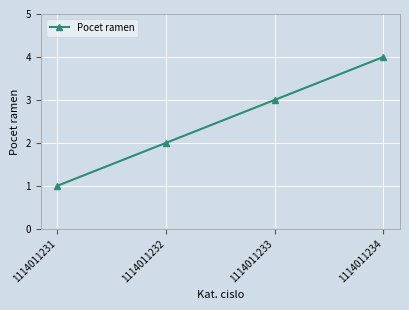

List the labels in order of value, smallest first.

1114011231, 1114011232, 1114011233, 1114011234